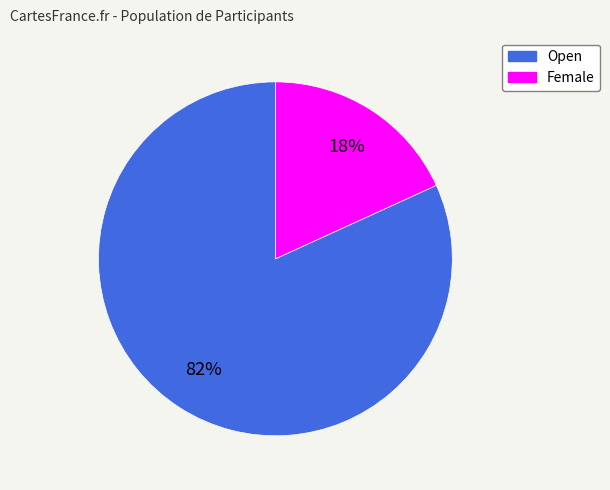

Which slice is the largest?

Open